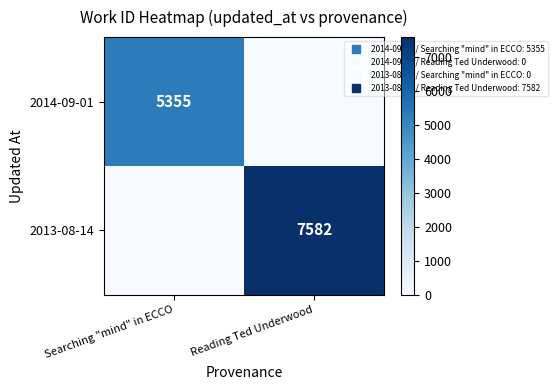

What is the average value of the 2013-08-14 series?

3791